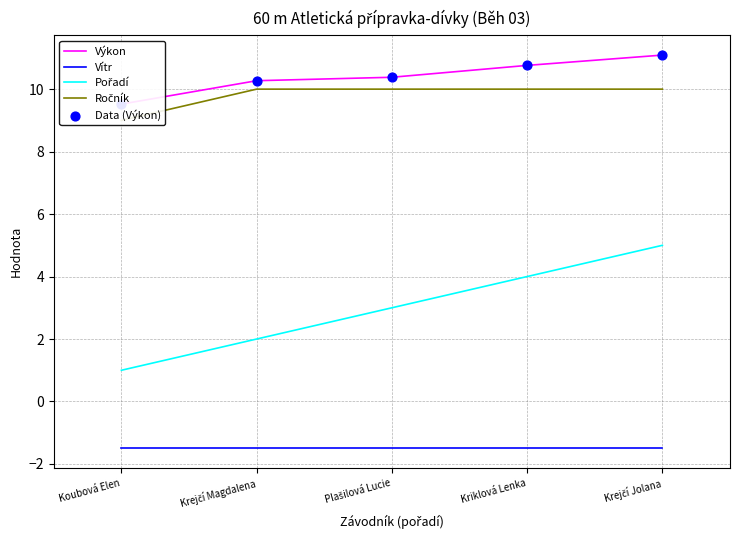

Which series contains the lowest Y value?

Vítr